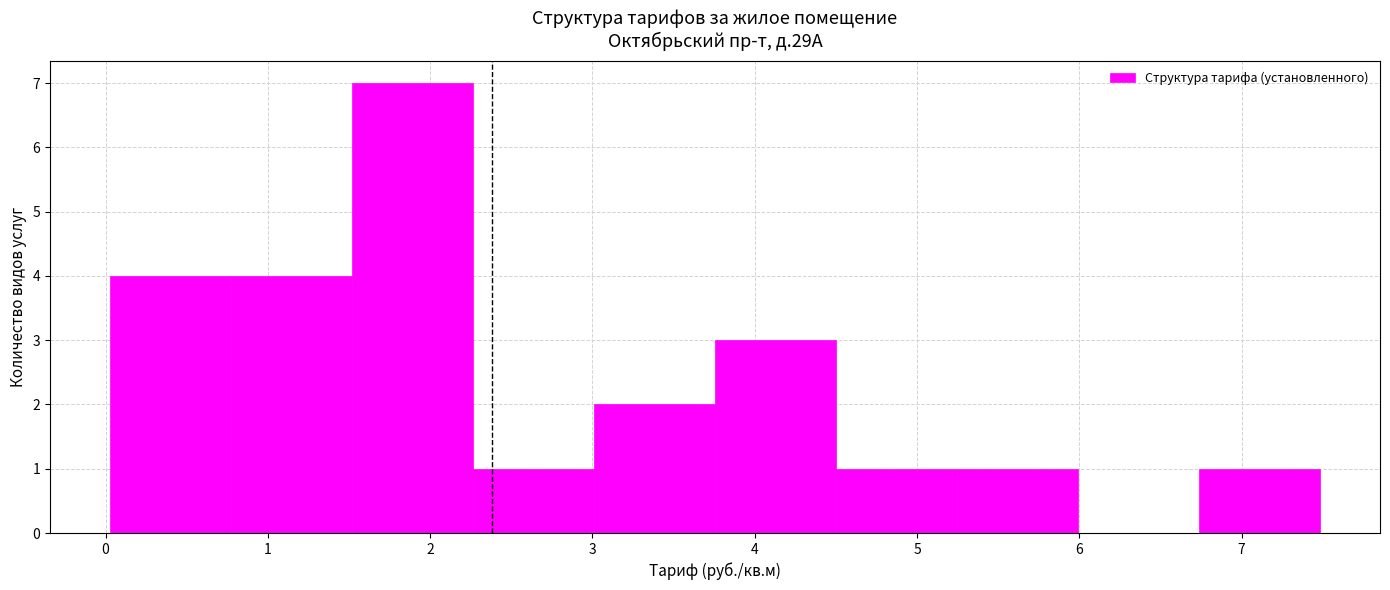

How tall is the bar that spans 4.5 to 5.2 on the x-axis? Neither the bar edges nor the heights are printed on the chart, so give them approximately, as read against the axes.

1